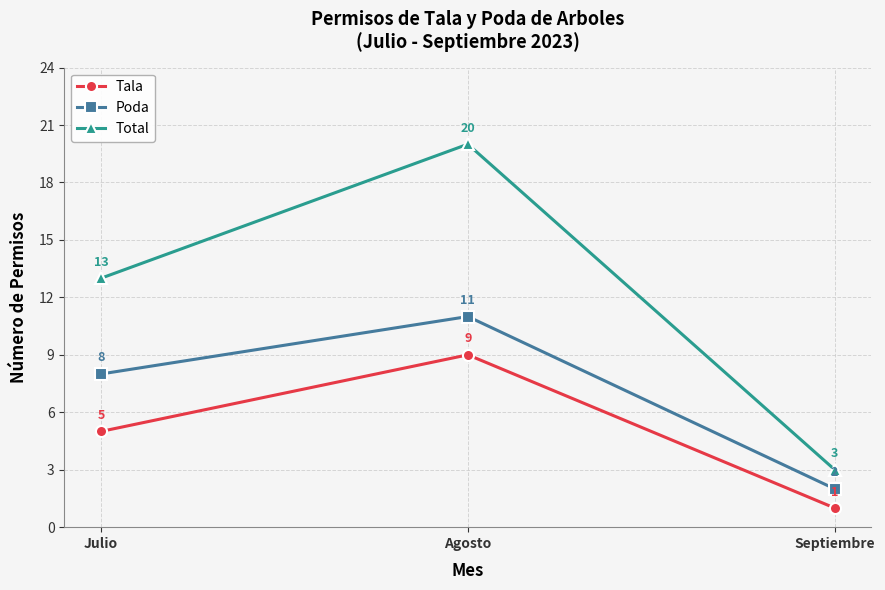

What are all the series names shown in the legend?

Tala, Poda, Total